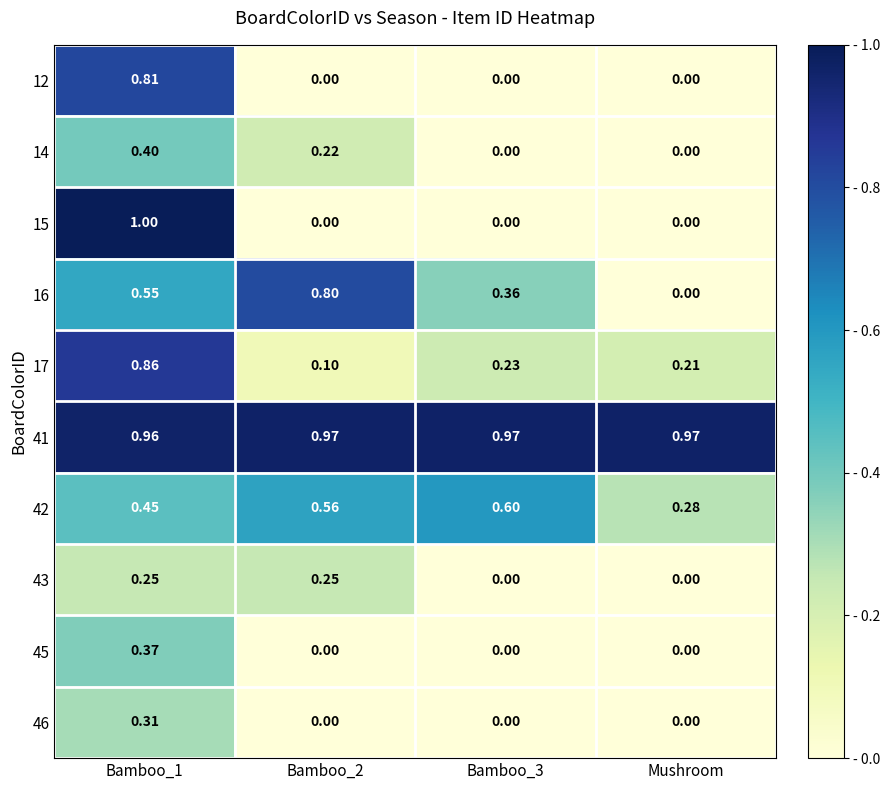

Reading left to right, transcribe all the data shown in this chart.

12: Bamboo_1=0.8	Bamboo_2=0.0	Bamboo_3=0.0	Mushroom=0.0
14: Bamboo_1=0.4	Bamboo_2=0.2	Bamboo_3=0.0	Mushroom=0.0
15: Bamboo_1=1.0	Bamboo_2=0.0	Bamboo_3=0.0	Mushroom=0.0
16: Bamboo_1=0.6	Bamboo_2=0.8	Bamboo_3=0.4	Mushroom=0.0
17: Bamboo_1=0.9	Bamboo_2=0.1	Bamboo_3=0.2	Mushroom=0.2
41: Bamboo_1=1.0	Bamboo_2=1.0	Bamboo_3=1.0	Mushroom=1.0
42: Bamboo_1=0.5	Bamboo_2=0.6	Bamboo_3=0.6	Mushroom=0.3
43: Bamboo_1=0.2	Bamboo_2=0.2	Bamboo_3=0.0	Mushroom=0.0
45: Bamboo_1=0.4	Bamboo_2=0.0	Bamboo_3=0.0	Mushroom=0.0
46: Bamboo_1=0.3	Bamboo_2=0.0	Bamboo_3=0.0	Mushroom=0.0